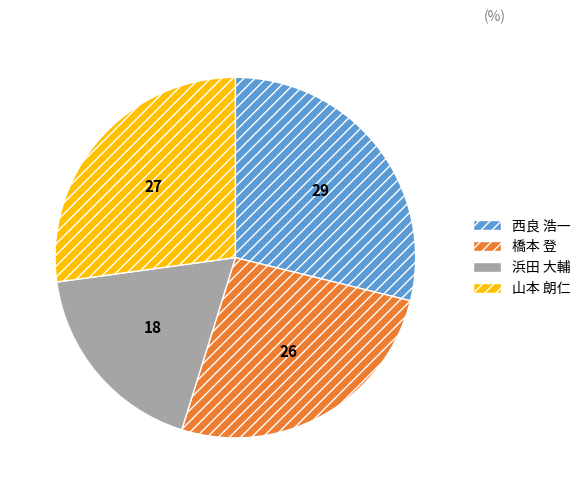

Combined, do 浜田 大輔 and 山本 朗仁 account for over 50%?

No